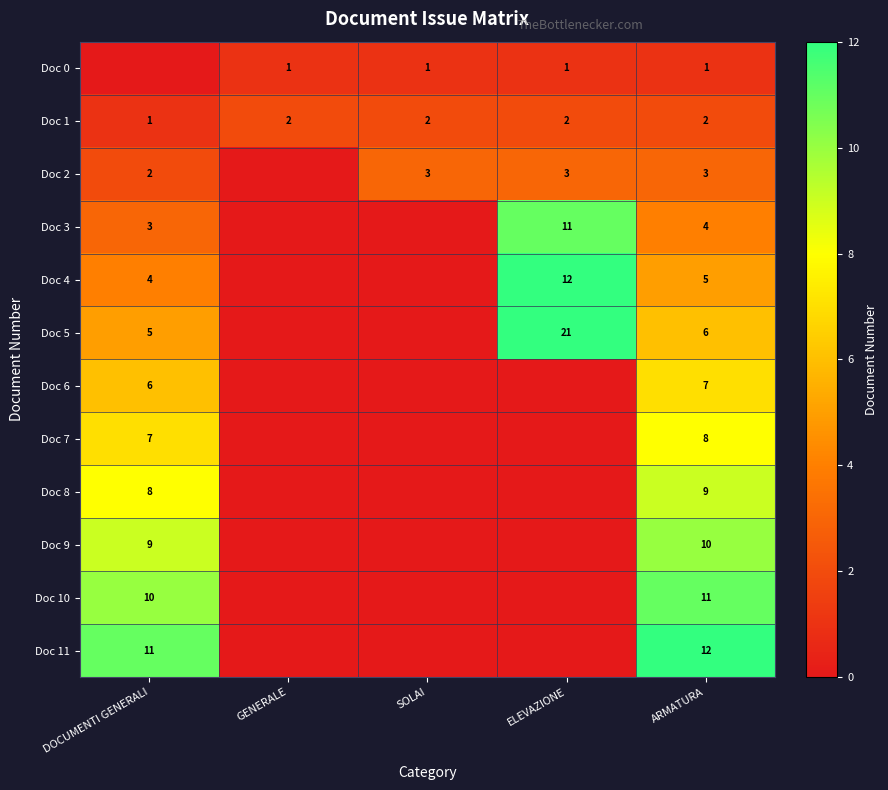

True or false: Doc 10 has a value of 20 at ARMATURA.

False